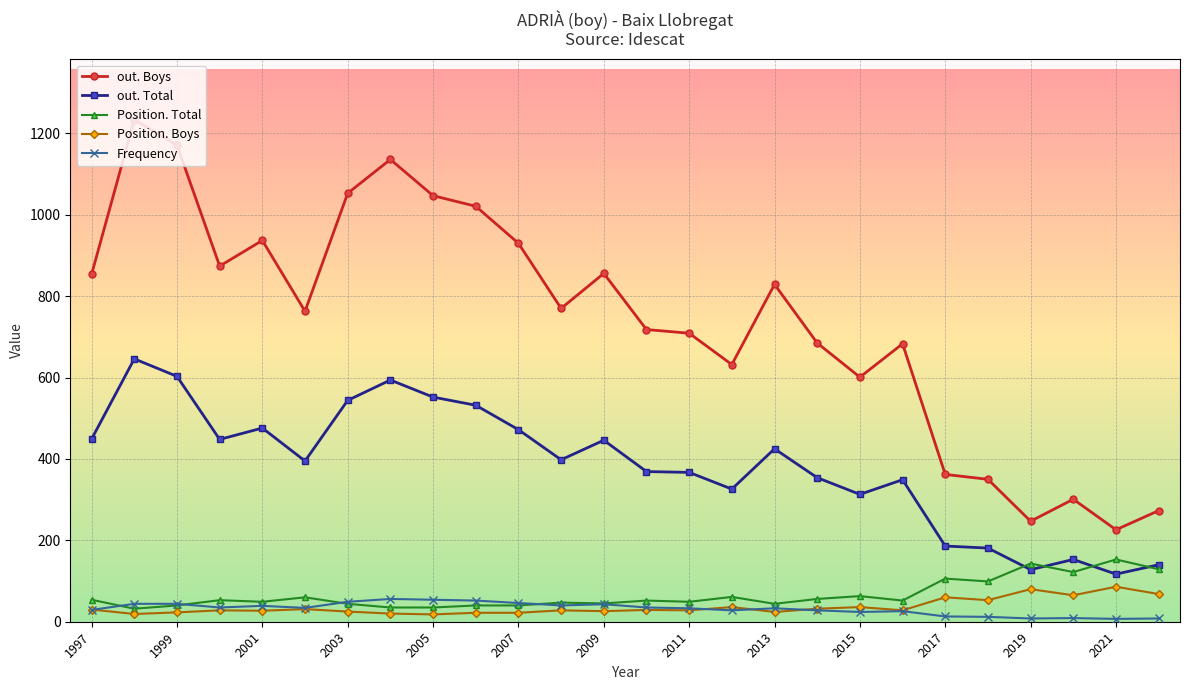

True or false: Position. Boys has more than 1 interior local peaks.

True